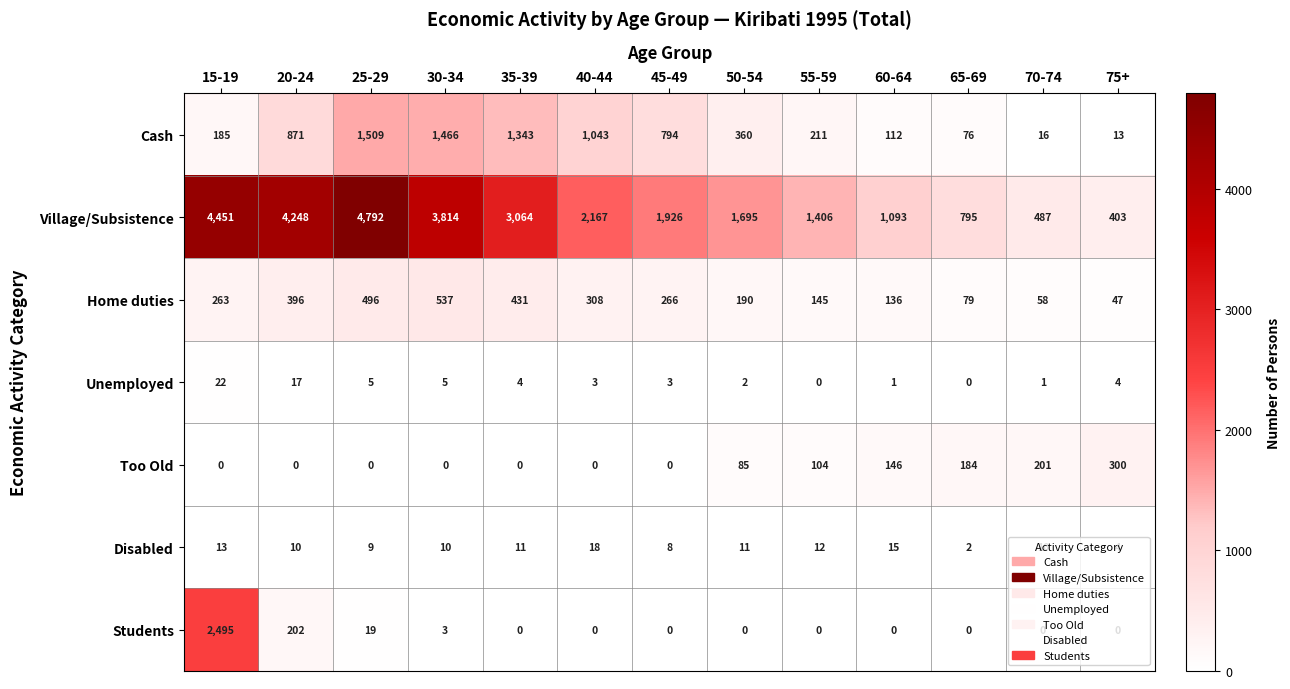

How many data points does each series have?

13